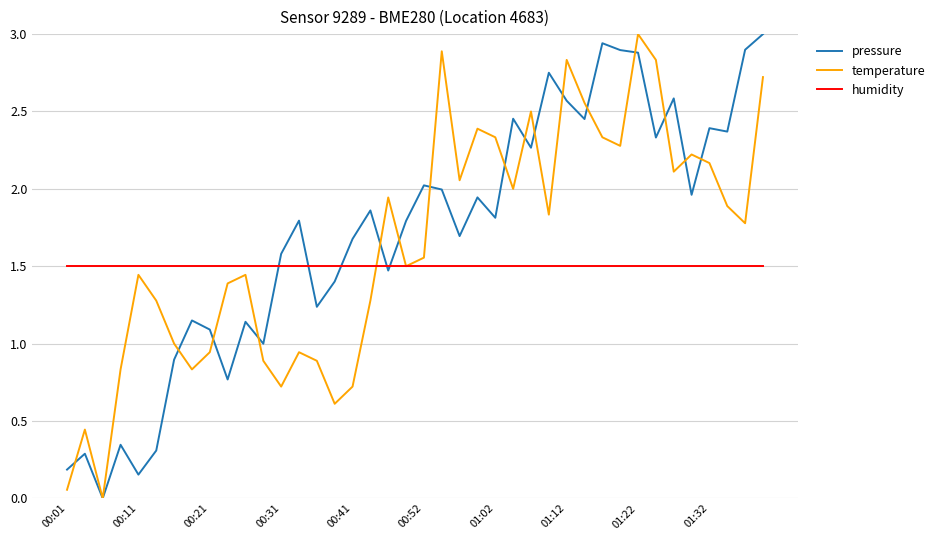

True or false: humidity and temperature intersect in this chart.

True